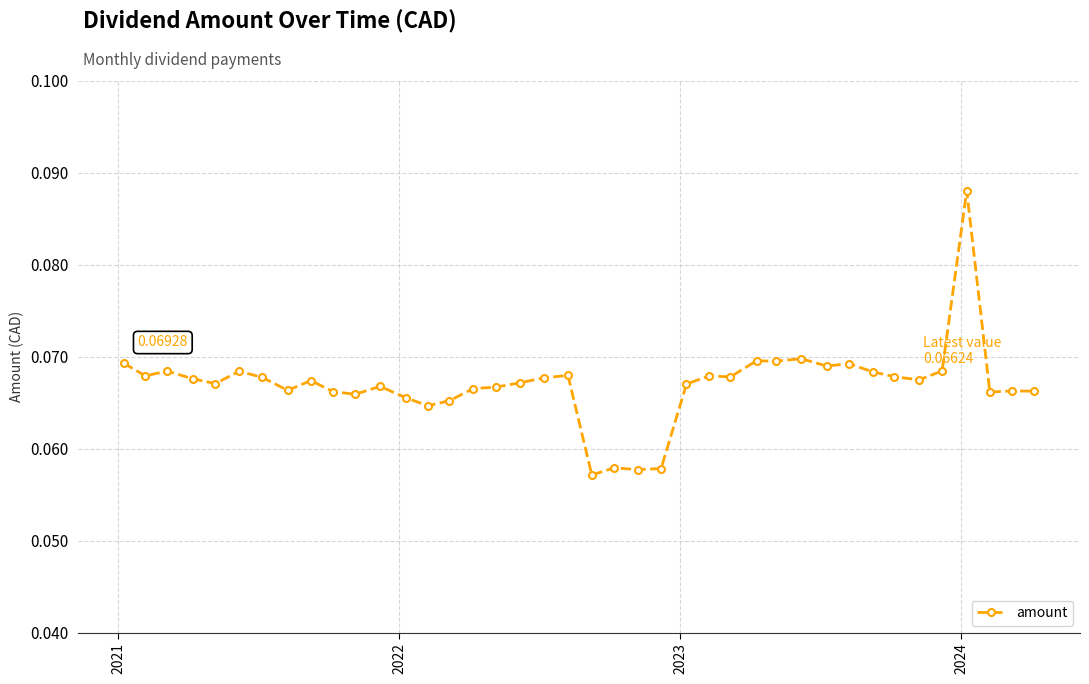

True or false: the data has more than 0 interior local peaks.

True